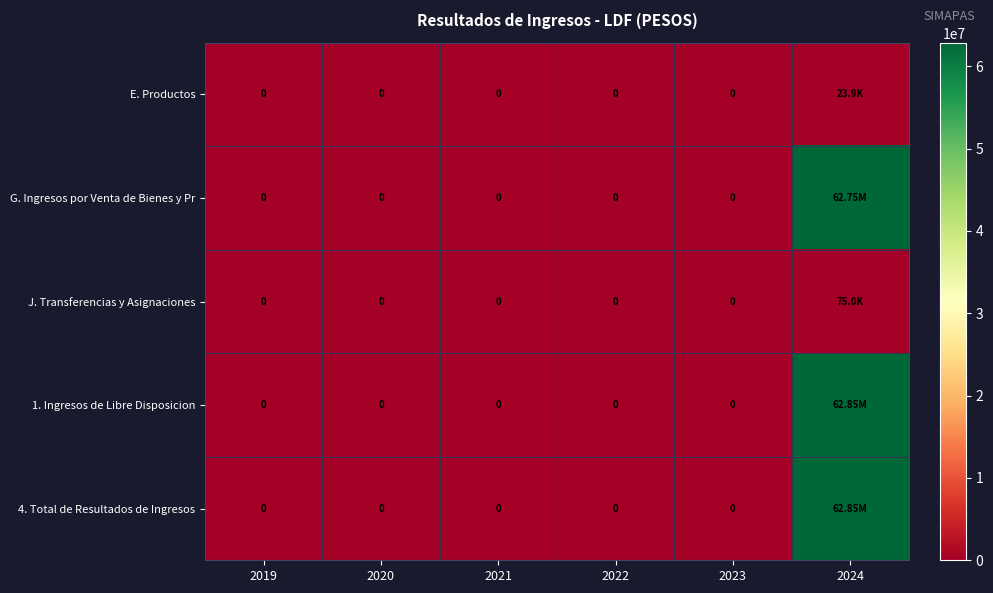

Is the value of J. Transferencias y Asignaciones at 2021 greater than the value of G. Ingresos por Venta de Bienes y Pr at 2020?

No